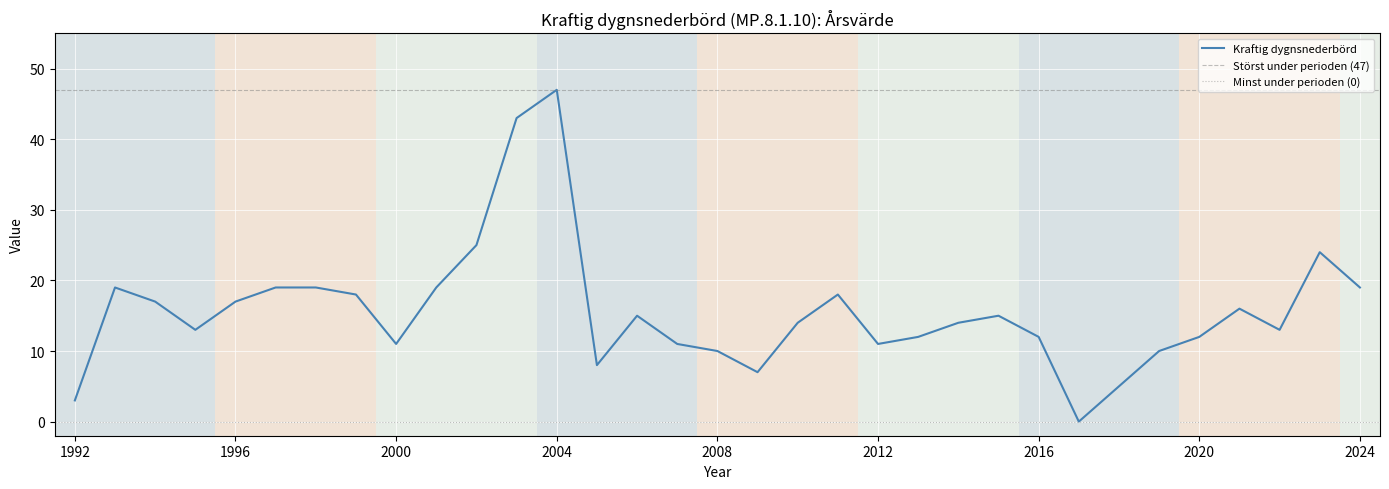

How many points are higher than both their immediate neighbors (excluding endpoints)?

7